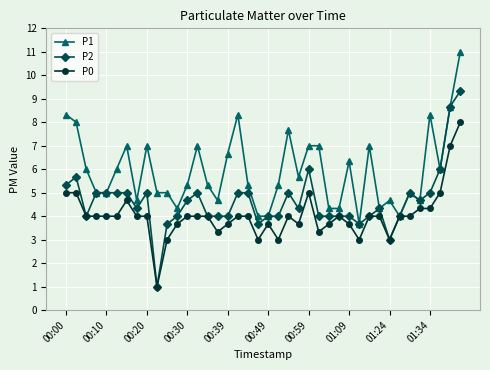

What is the smallest value displayed?

1.0